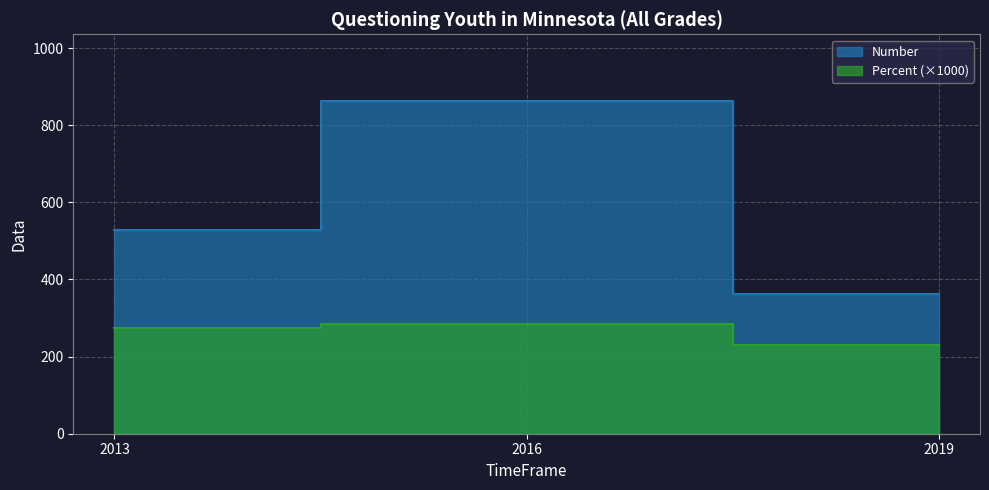

At which category is the sum across all series the highest?

2016